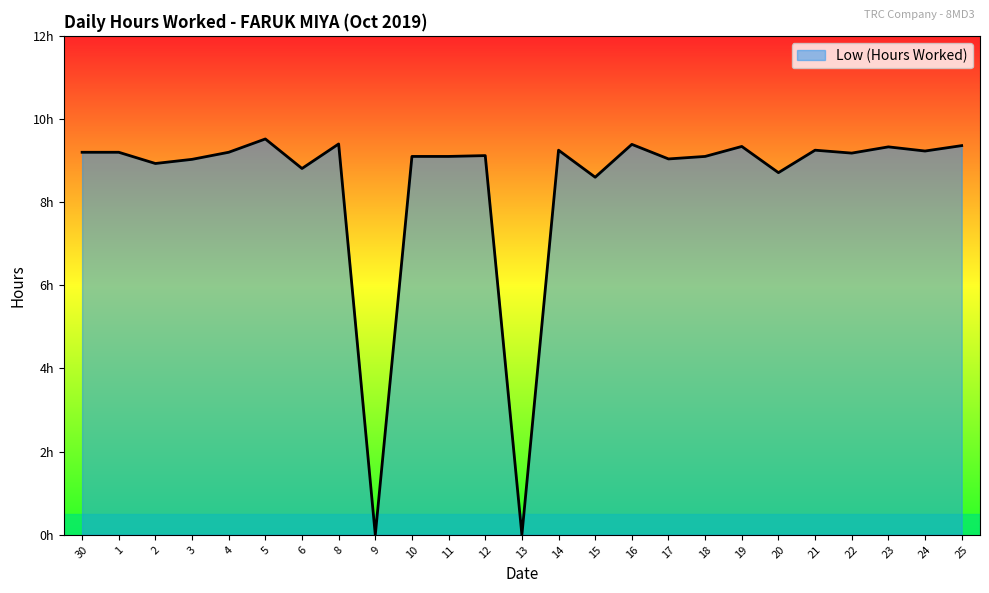

List the labels in order of value, smallest first.

9, 13, 15, 20, 6, 2, 3, 17, 10, 11, 18, 12, 22, 30, 1, 4, 24, 14, 21, 23, 19, 25, 16, 8, 5